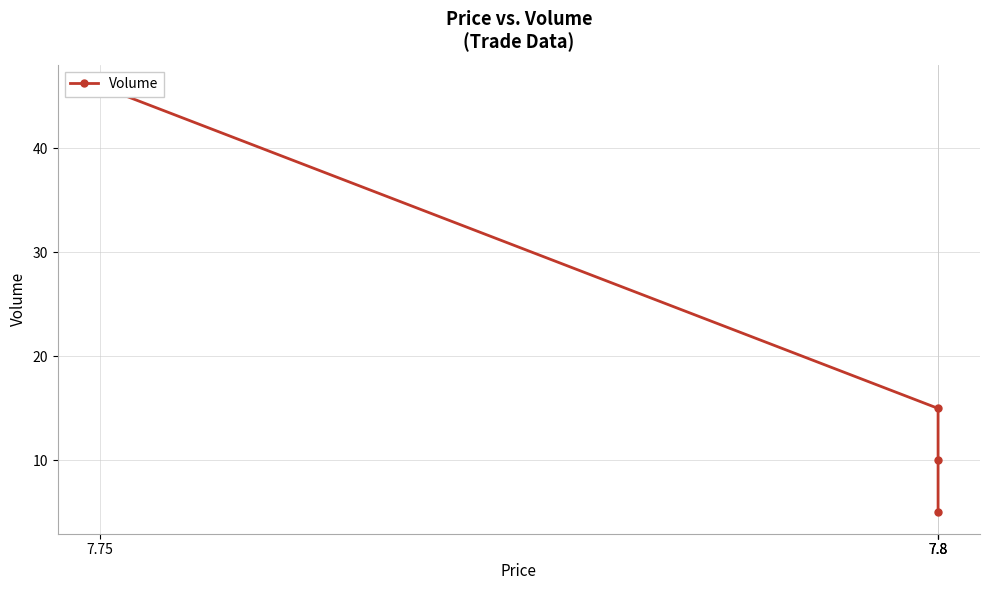

What is the average value?

19